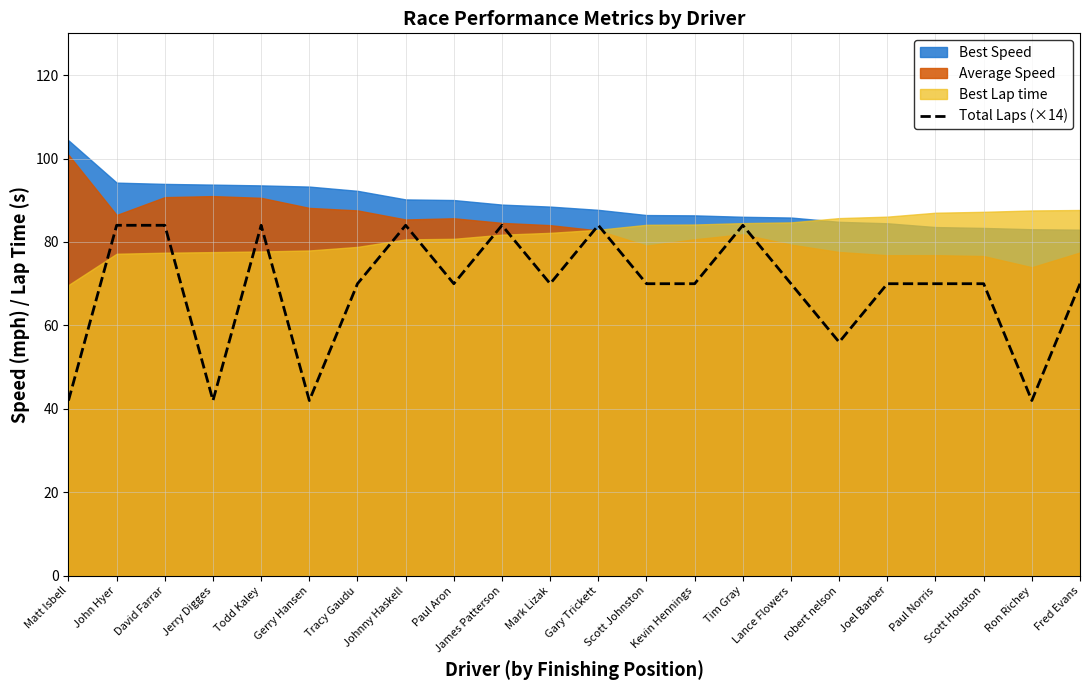

The chart shows a value of 70 at Paul Aron. True or false?

True